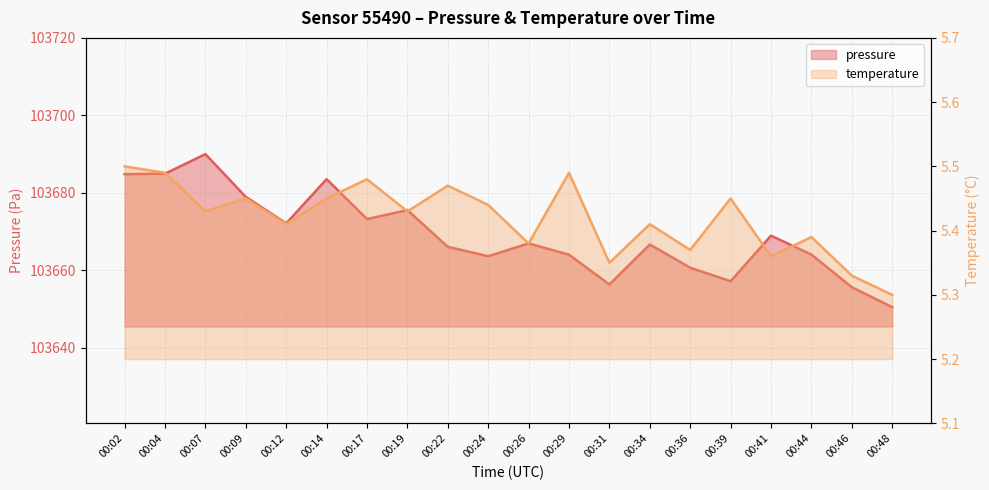

What is the smallest value displayed?

5.3